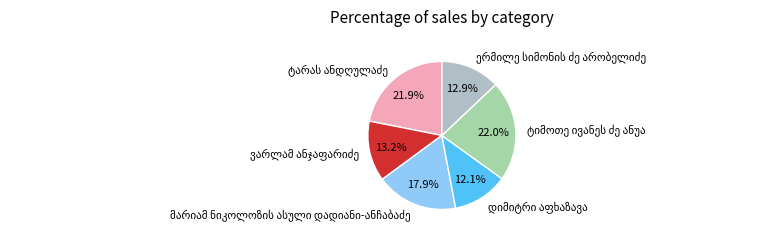

Is there any slice that represents more than half of the pie?

No